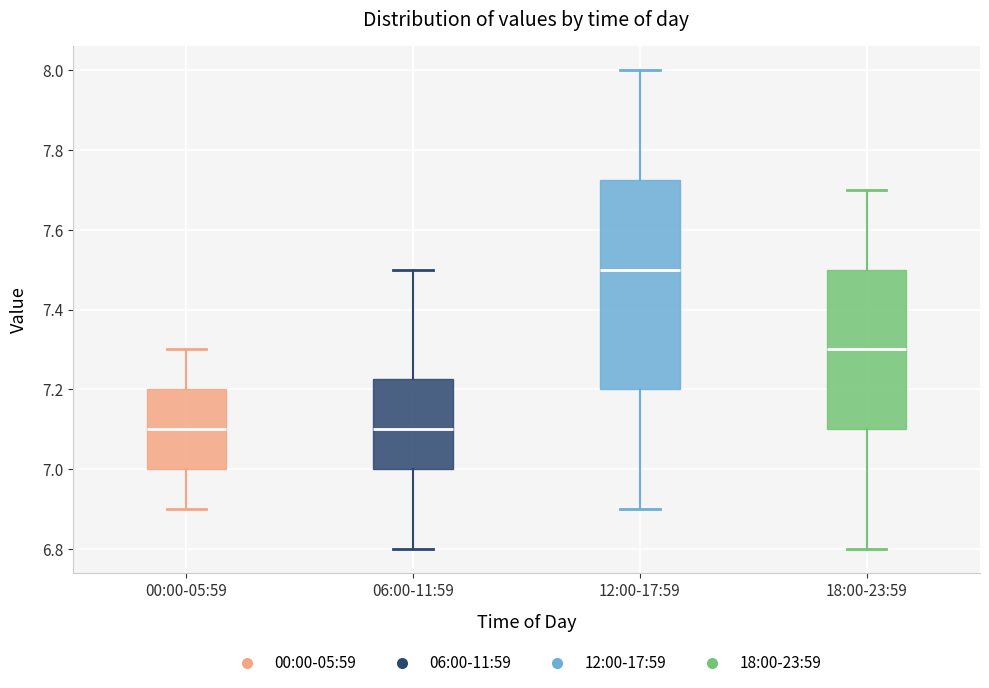

Reading left to right, read every box against the y-axis: the position of its median line, the range the box covers, and the ends of its whiskers. The values are not printed on the chart, so give them approximately, as read against the axis.

00:00-05:59: median 7.10, box 7.00 to 7.20, whiskers 6.90 to 7.30
06:00-11:59: median 7.10, box 7.00 to 7.22, whiskers 6.80 to 7.50
12:00-17:59: median 7.50, box 7.20 to 7.72, whiskers 6.90 to 8.00
18:00-23:59: median 7.30, box 7.10 to 7.50, whiskers 6.80 to 7.70